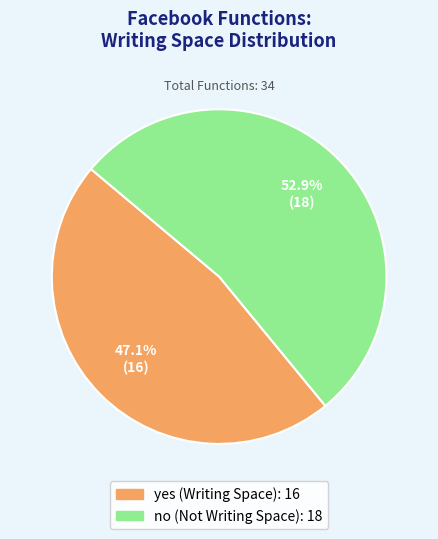

Does no (Not Writing Space) represent more than half of the total?

Yes